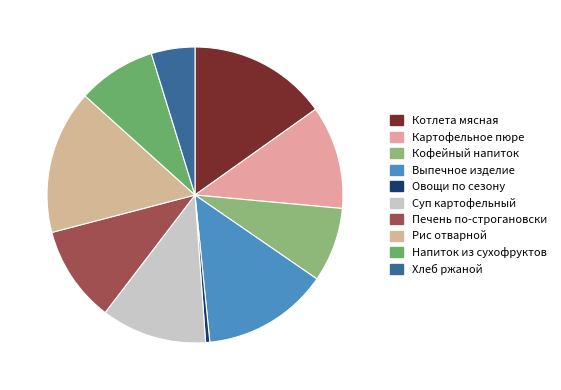

Which category has the biggest portion of the pie?

Рис отварной